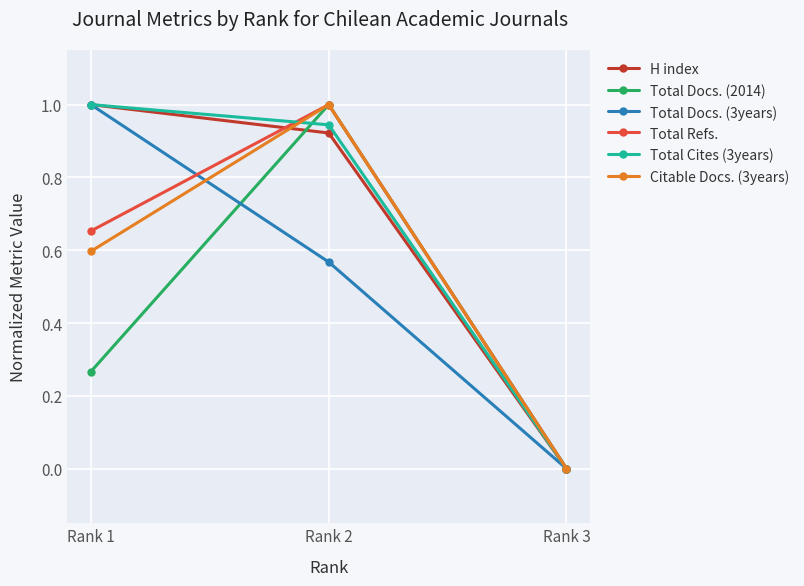

Is it true that Total Docs. (2014) equals 0.0 at Rank 3?

True